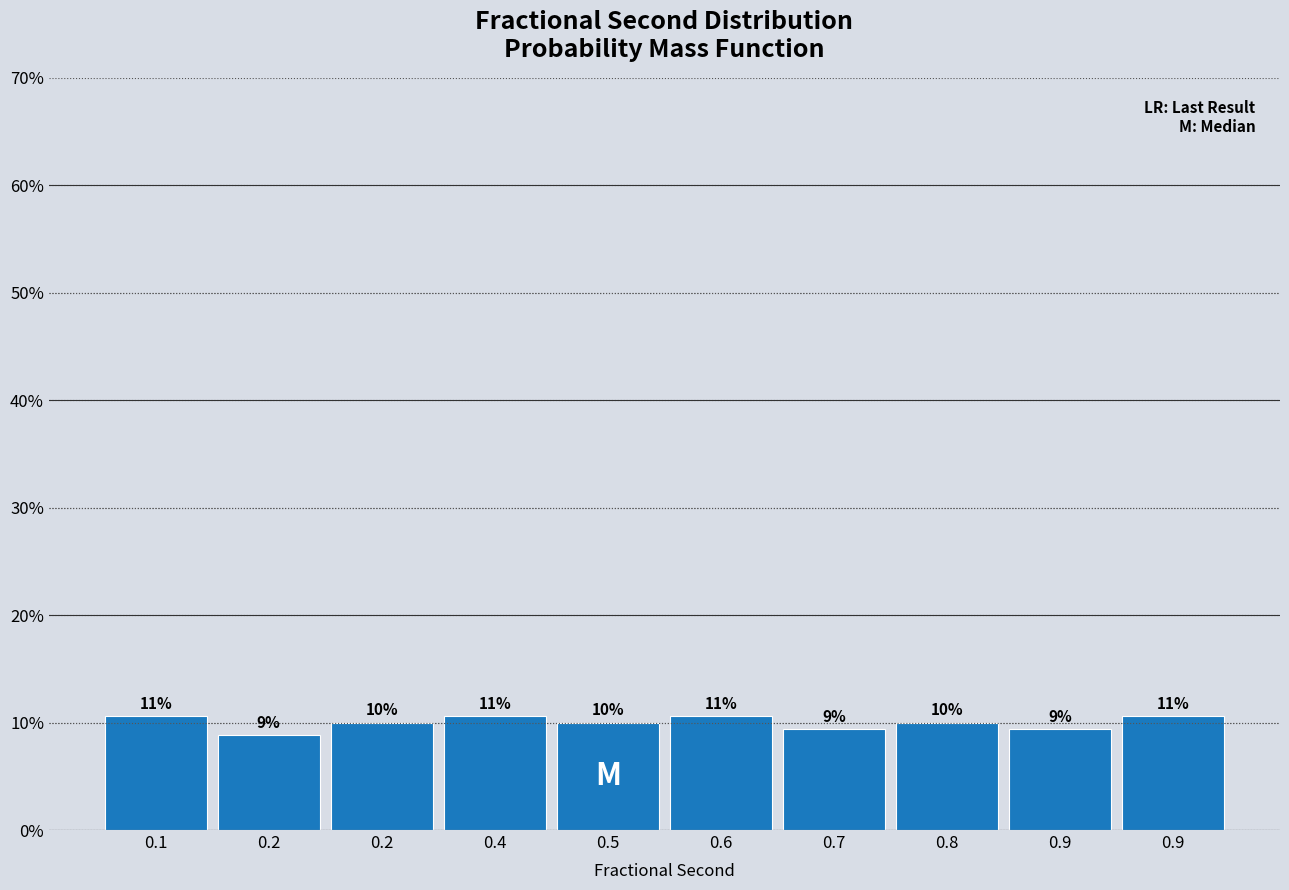

Does the chart contain any negative values?

No